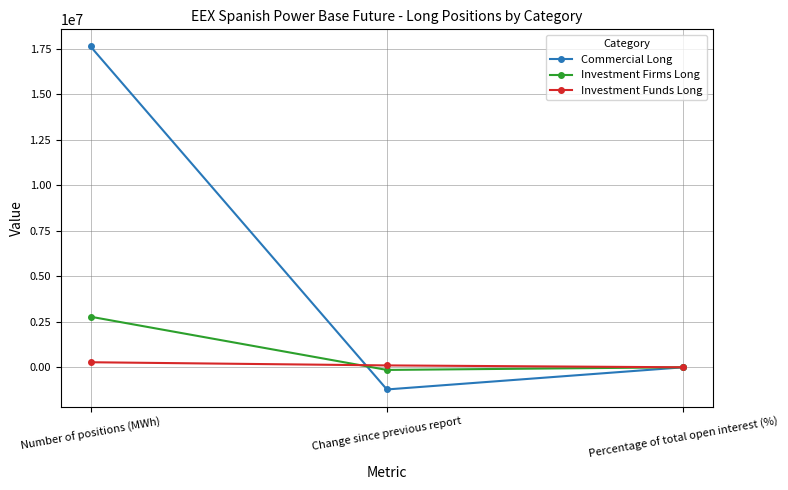

At Change since previous report, list the series in order from largest to smallest.

Investment Funds Long, Investment Firms Long, Commercial Long